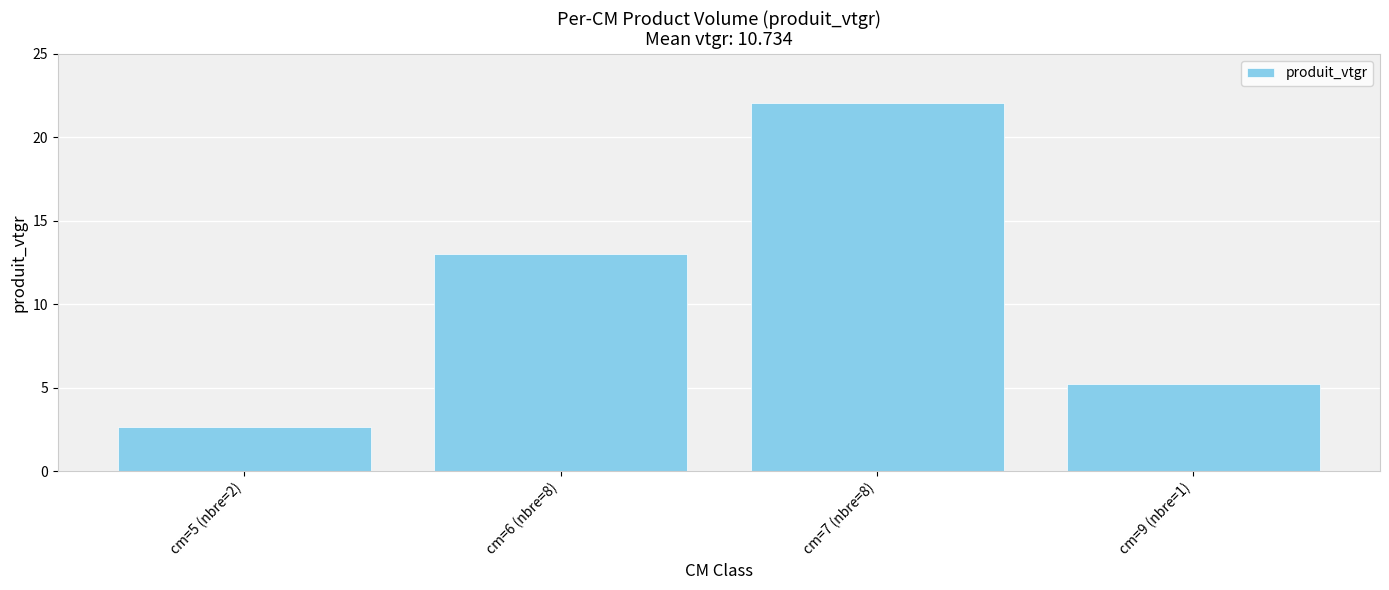

What is the change in value from cm=6 (nbre=8) to cm=7 (nbre=8)?

+9.1